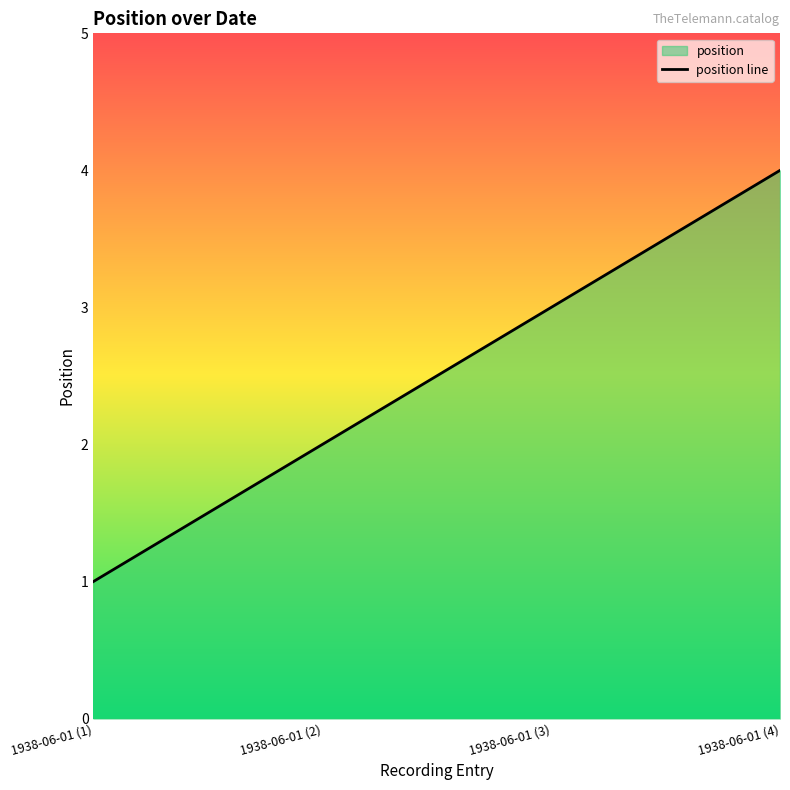

What is the sum of the values at 1938-06-01 (2) and 1938-06-01 (1)?

3